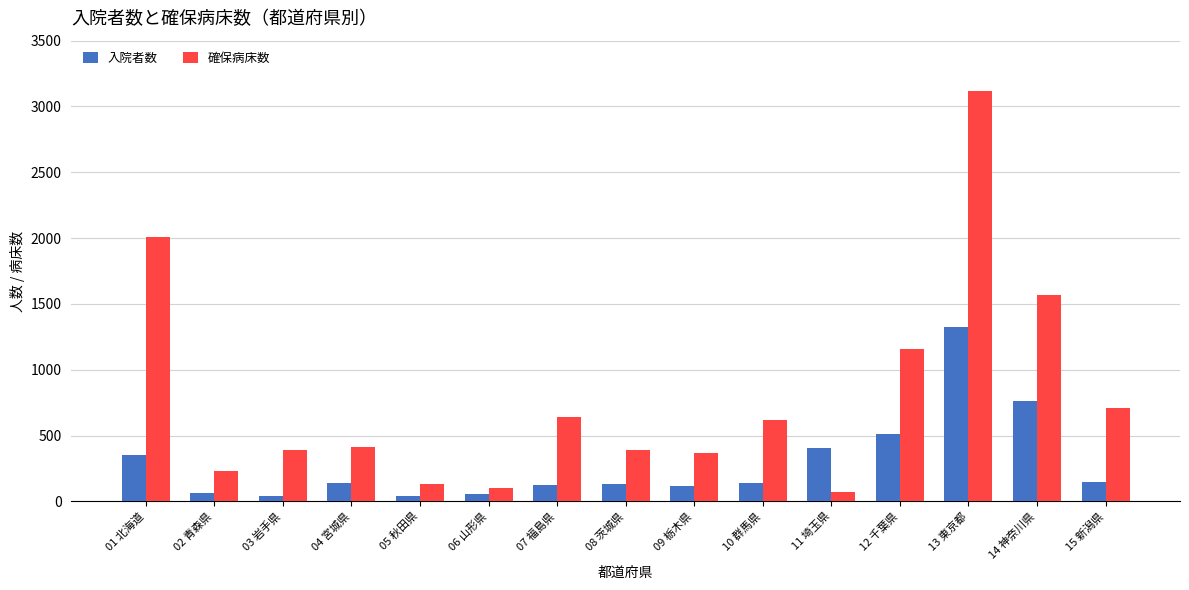

Rank the series at 01 北海道 from lowest to highest value.

入院者数, 確保病床数